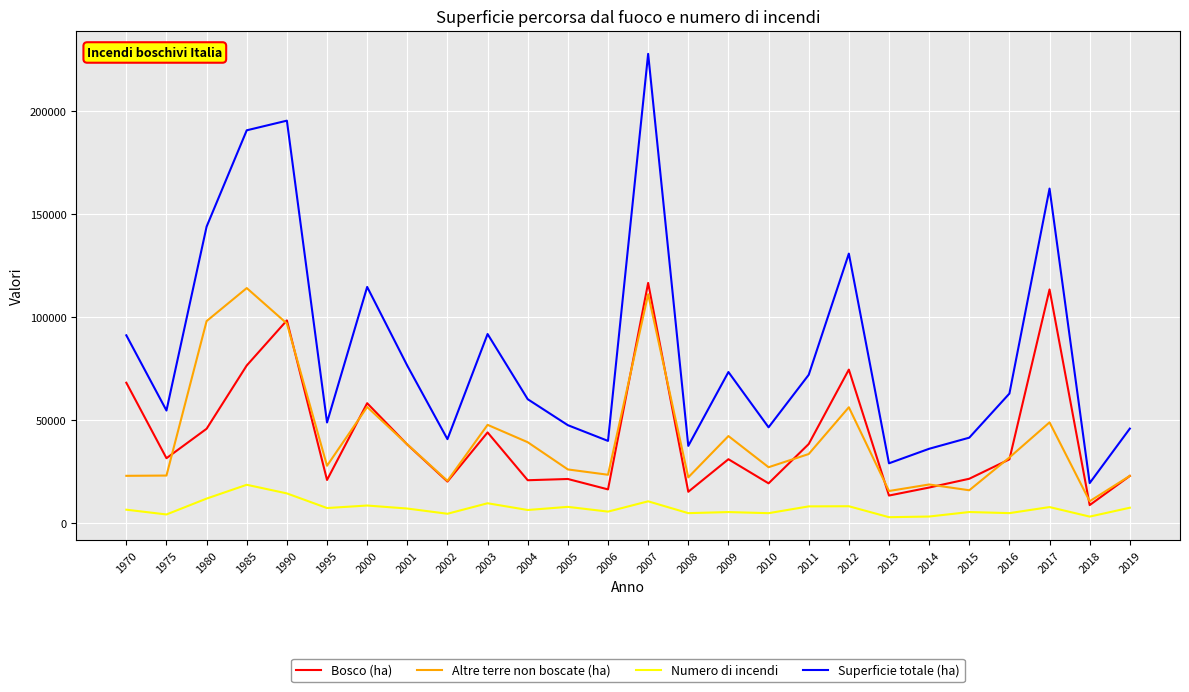

Which series has the widest spread of values?

Superficie totale (ha)